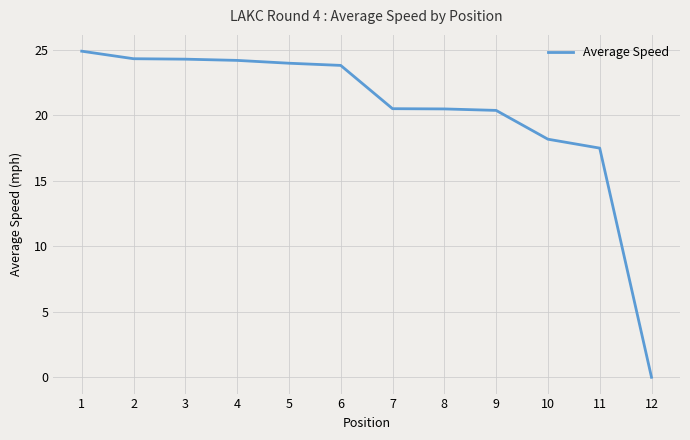

What is the ratio of the value at 3 to the value at 6?

1.0